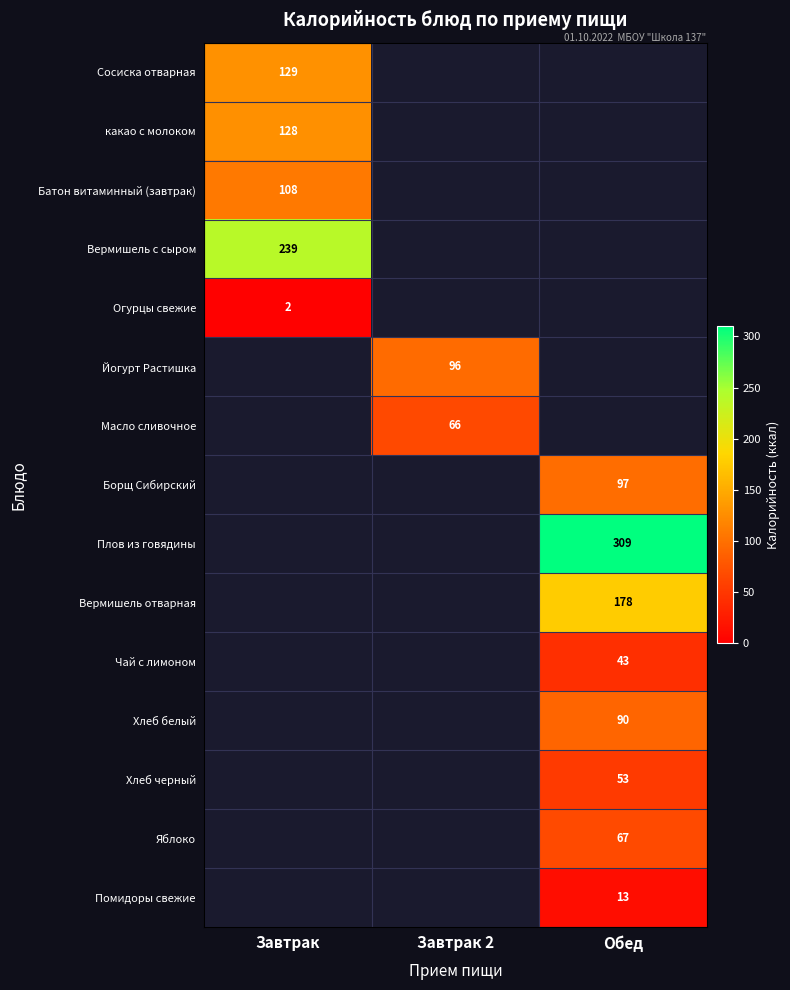

The value of Вермишель с сыром at Завтрак is 430. True or false?

False